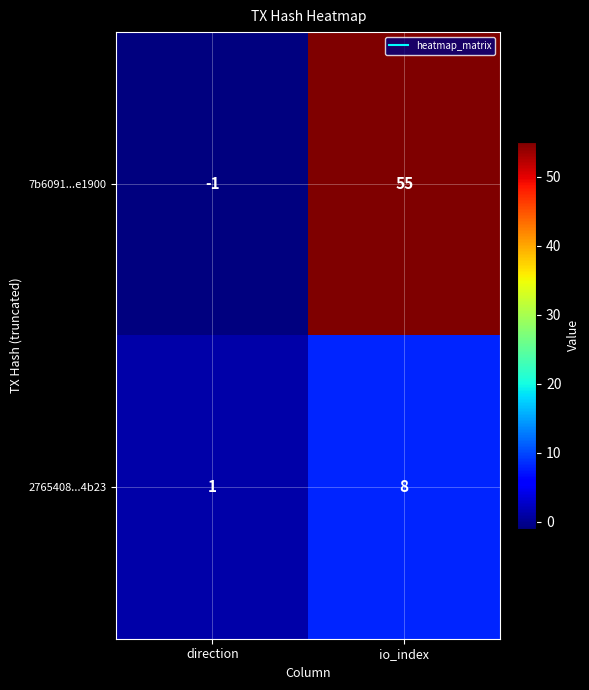

Which series has the widest spread of values?

7b6091...e1900